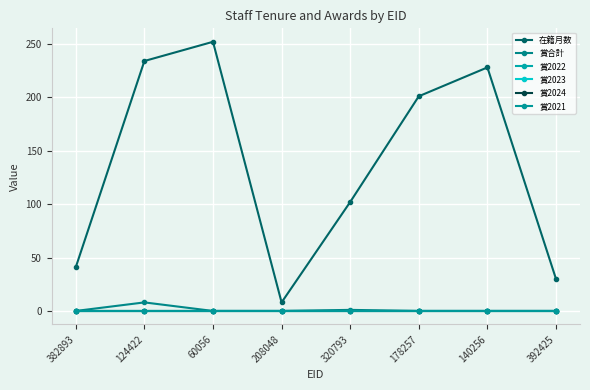

Where is 賞2021 nearest to the value 0?

382893